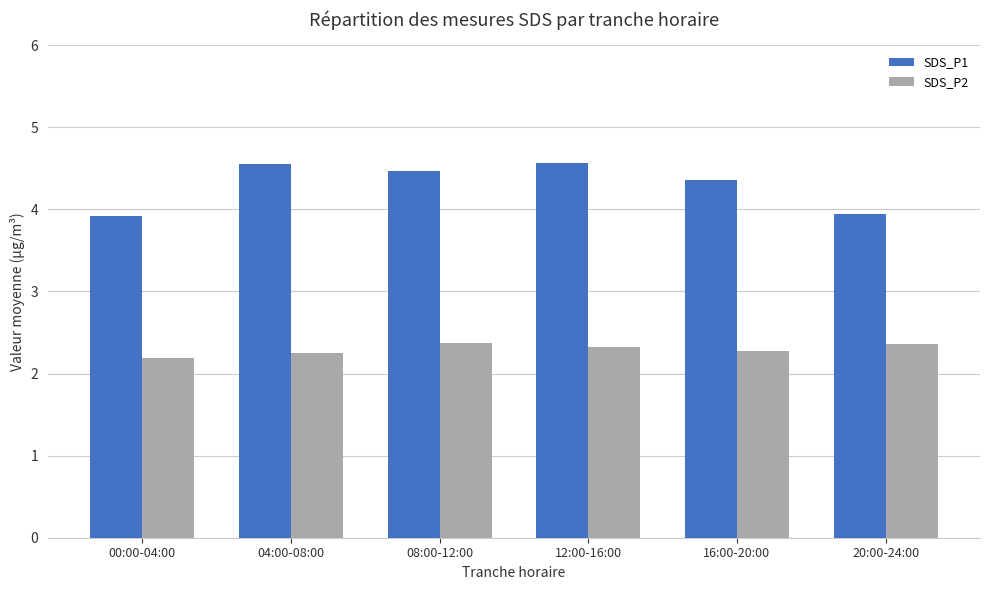

Which label corresponds to the smallest value in the chart?

00:00-04:00